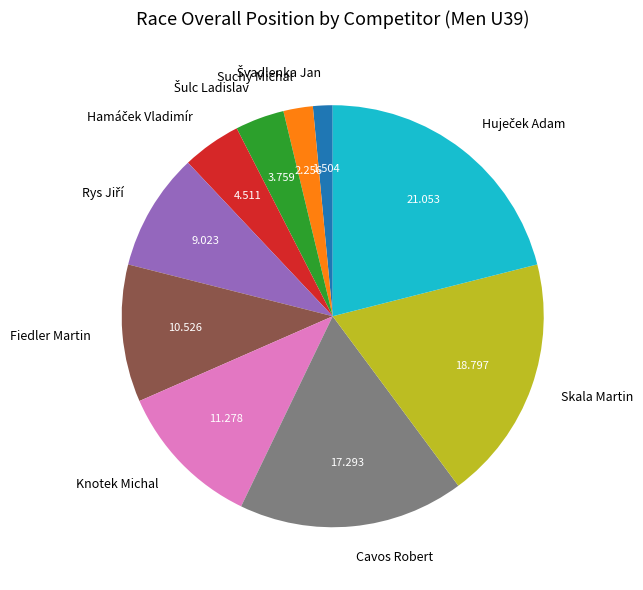

Is there a majority slice in this chart?

No